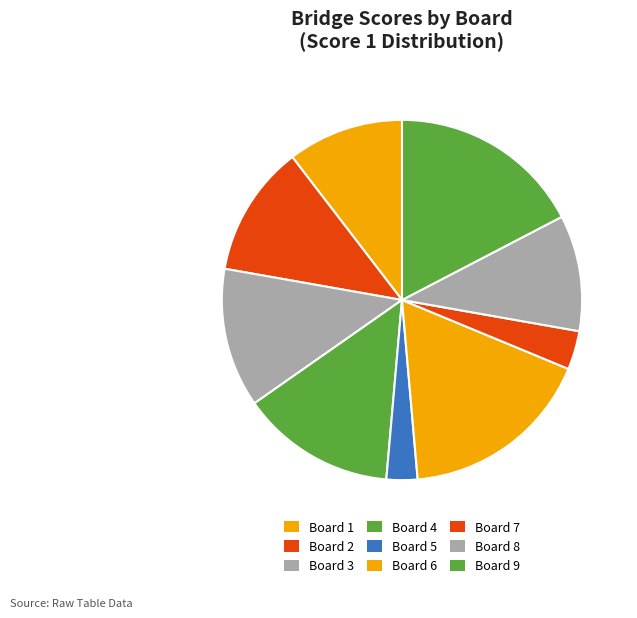

What is the smallest slice in the pie chart?

Board 5